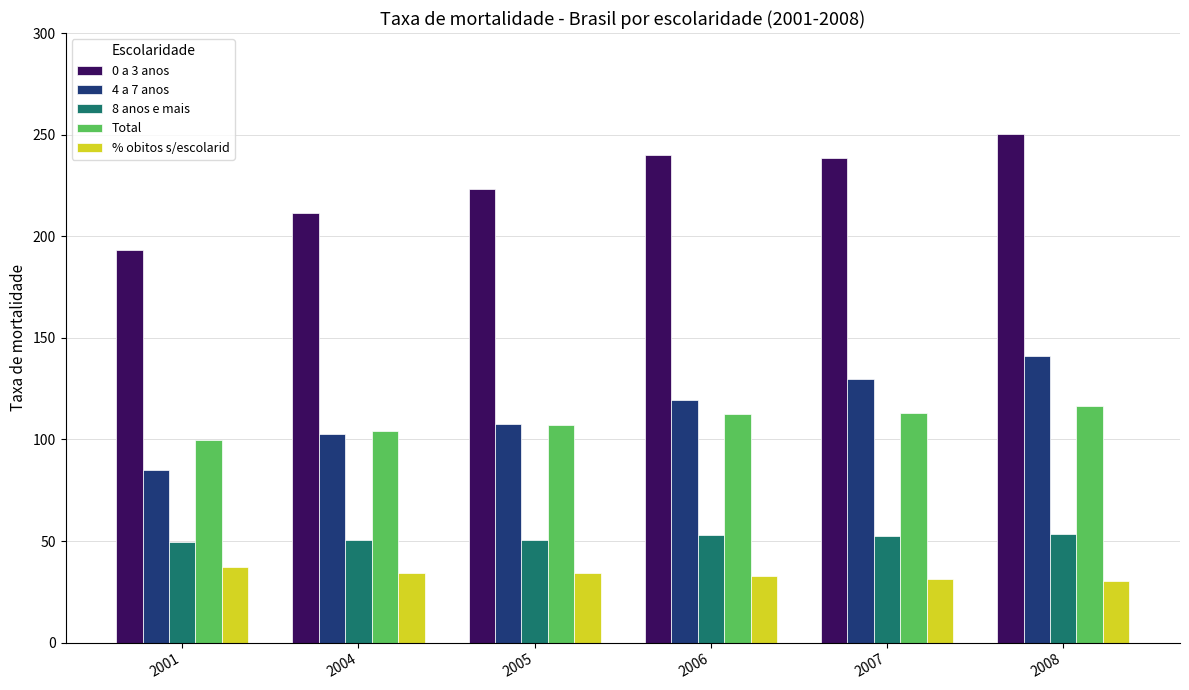

True or false: 8 anos e mais has a value of 52.8 at 2006.

True